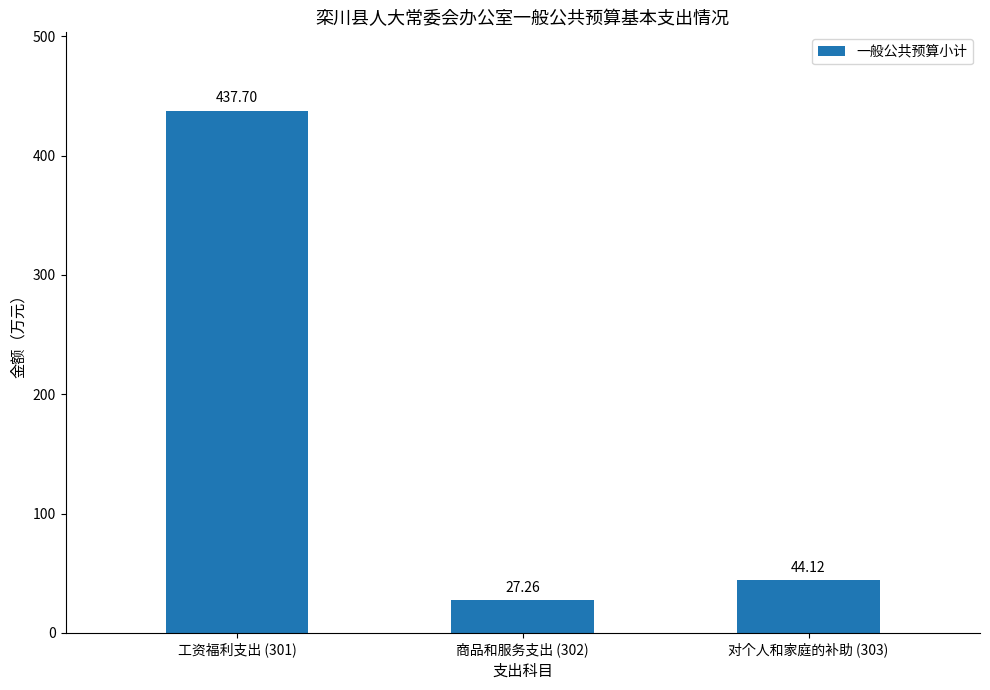

At which label does the data first exceed 44?

工资福利支出 (301)